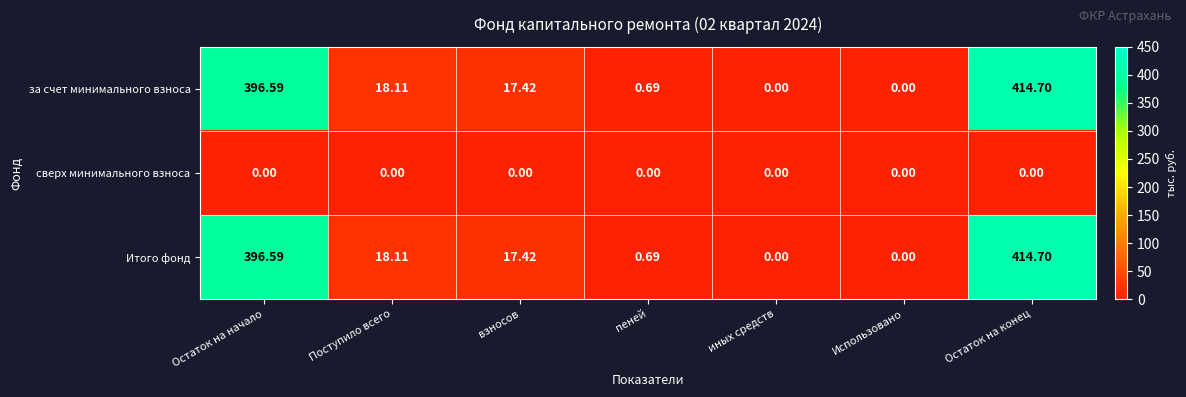

Where does the Итого фонд series first go above 17?

Остаток на начало